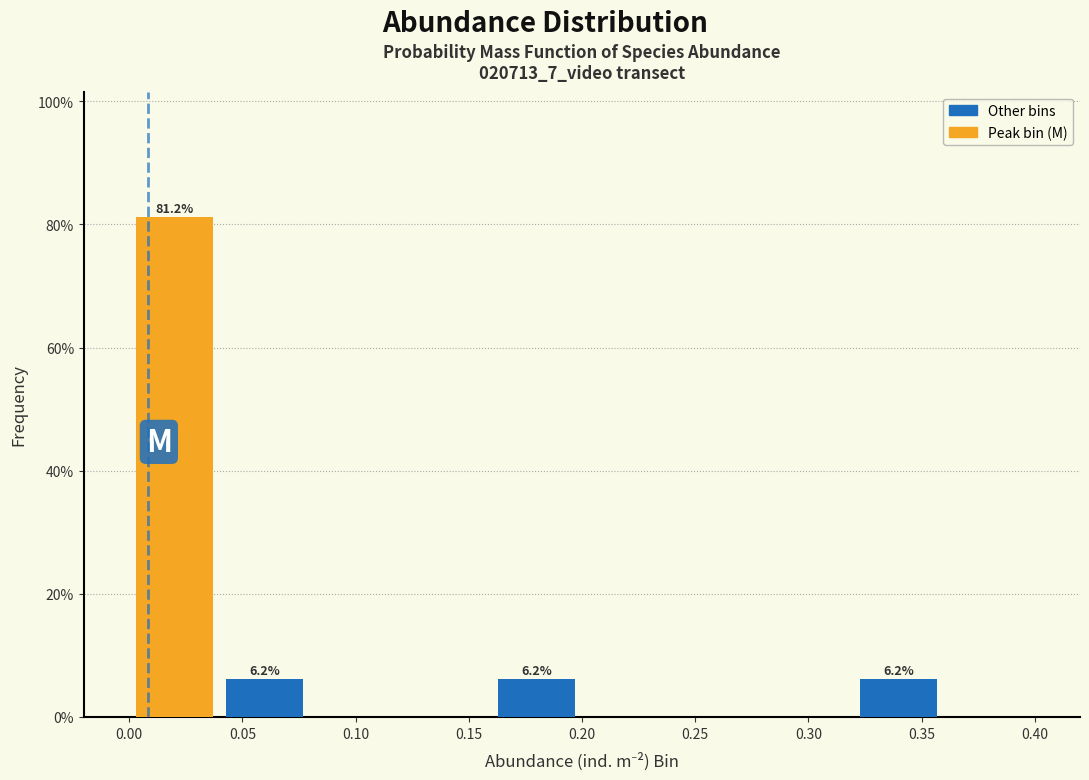

Over which range of the x-axis is the bar tallest?

0.00 to 0.04